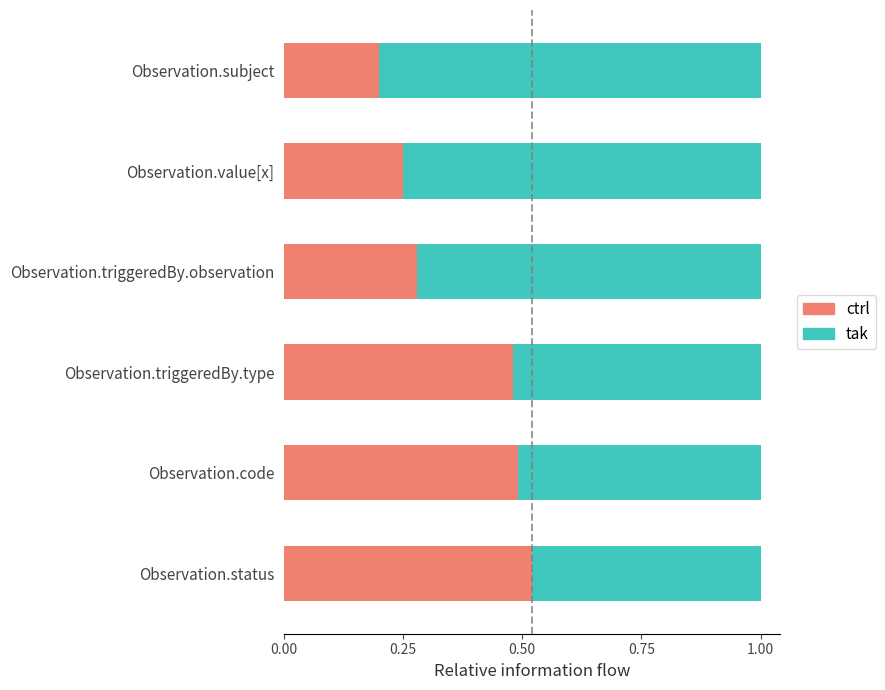

True or false: Min has a value of 1 at Observation.code.

False